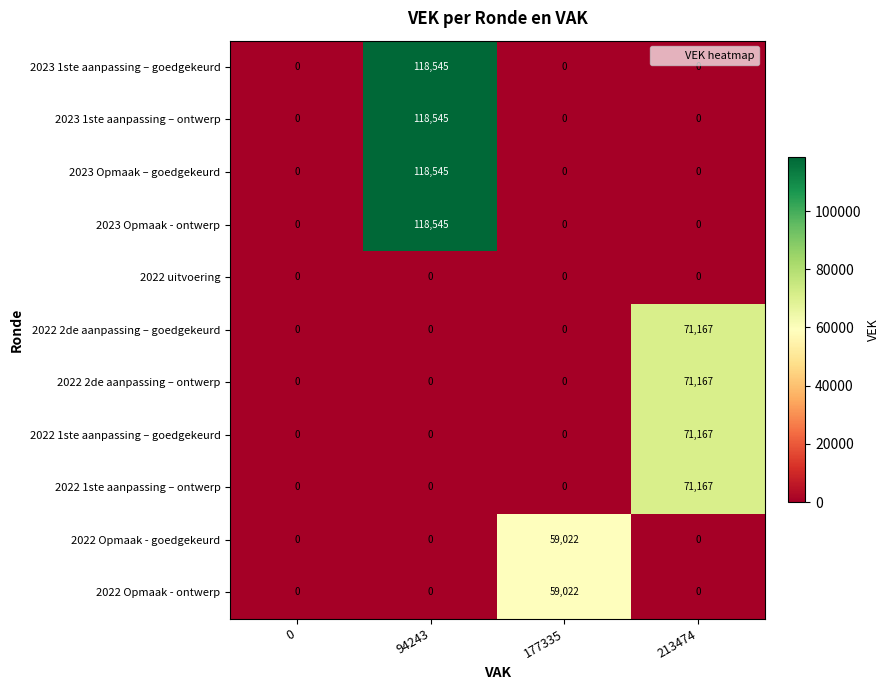

How many data points in 2023 1ste aanpassing – goedgekeurd are above 0?

1